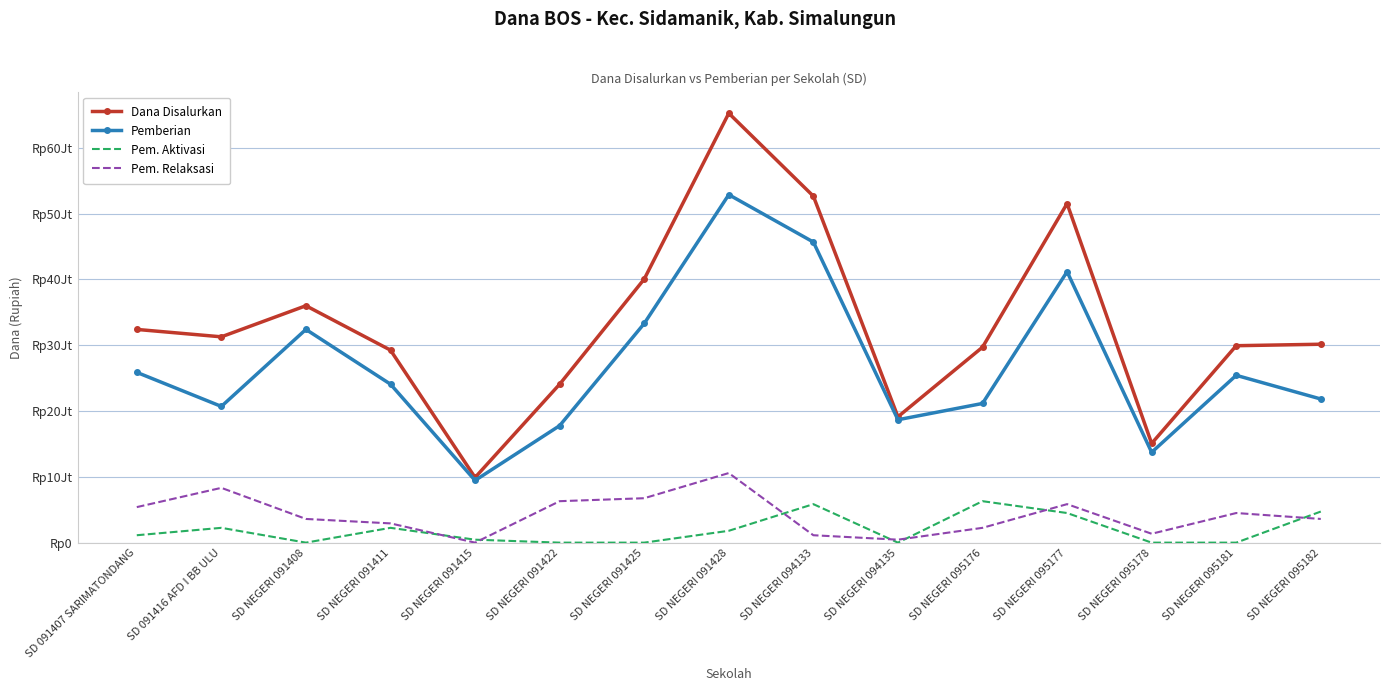

True or false: Dana Disalurkan and Pemberian intersect in this chart.

False